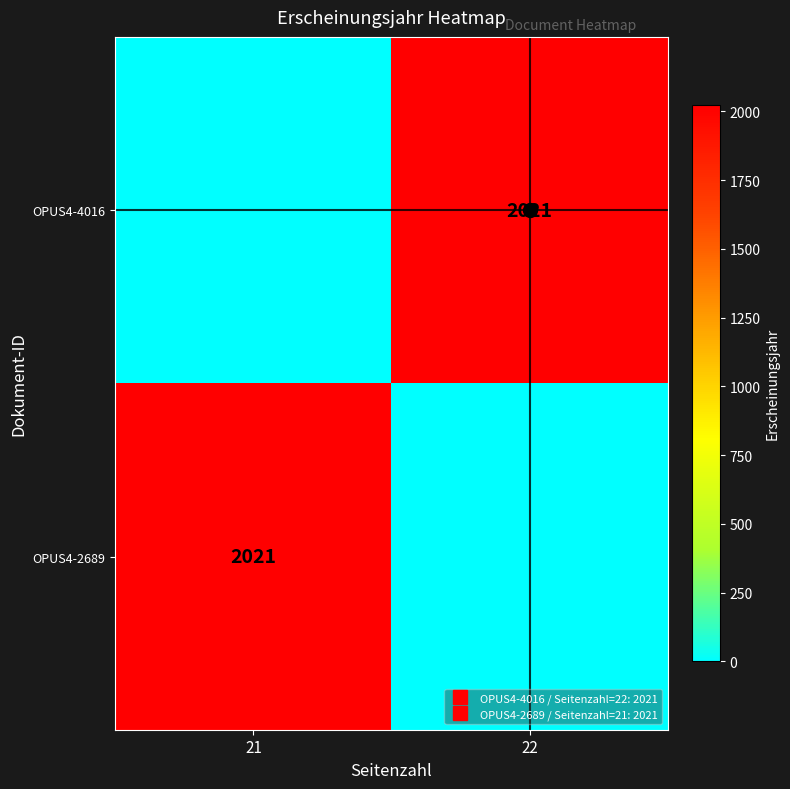

What is the difference between the maximum and minimum values in the OPUS4-2689 series?

2021